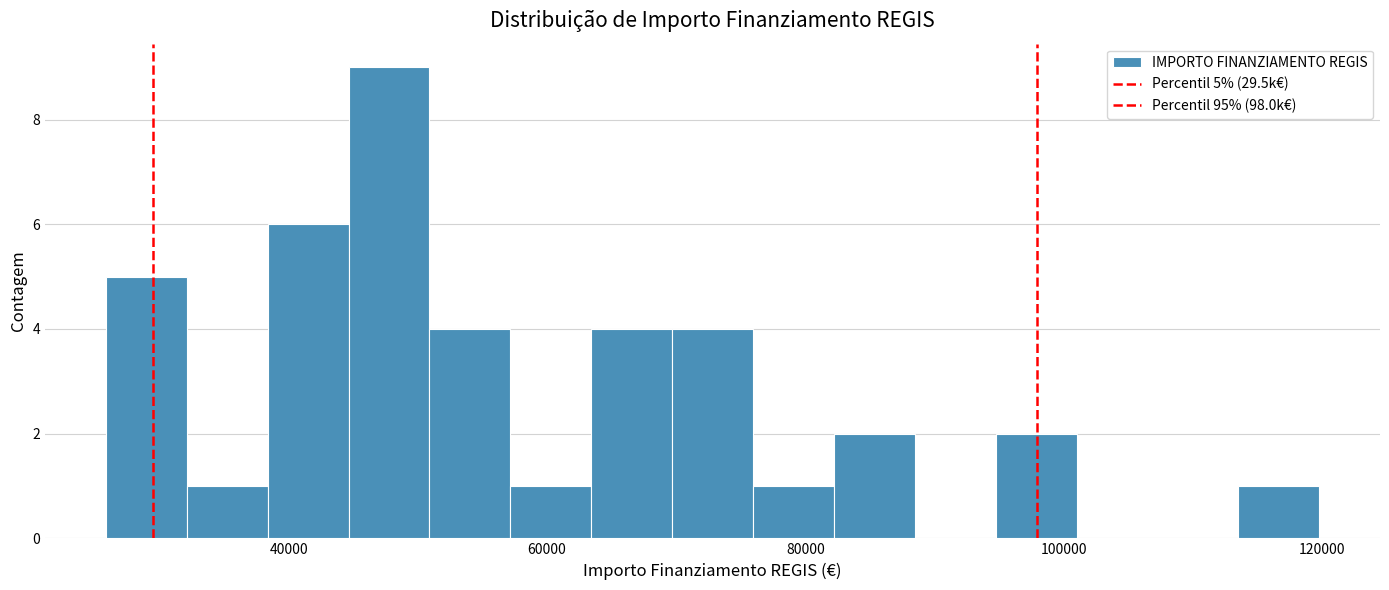

Read against the x-axis, roughly where is the centre of the tallest bar?

48000